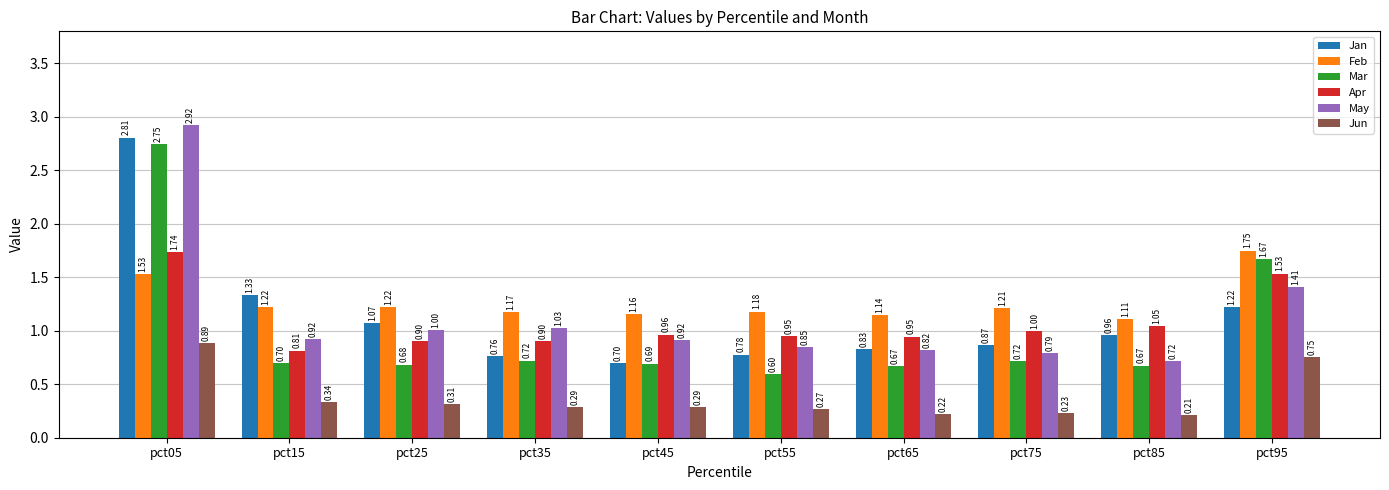

How many groups of bars are there?

10